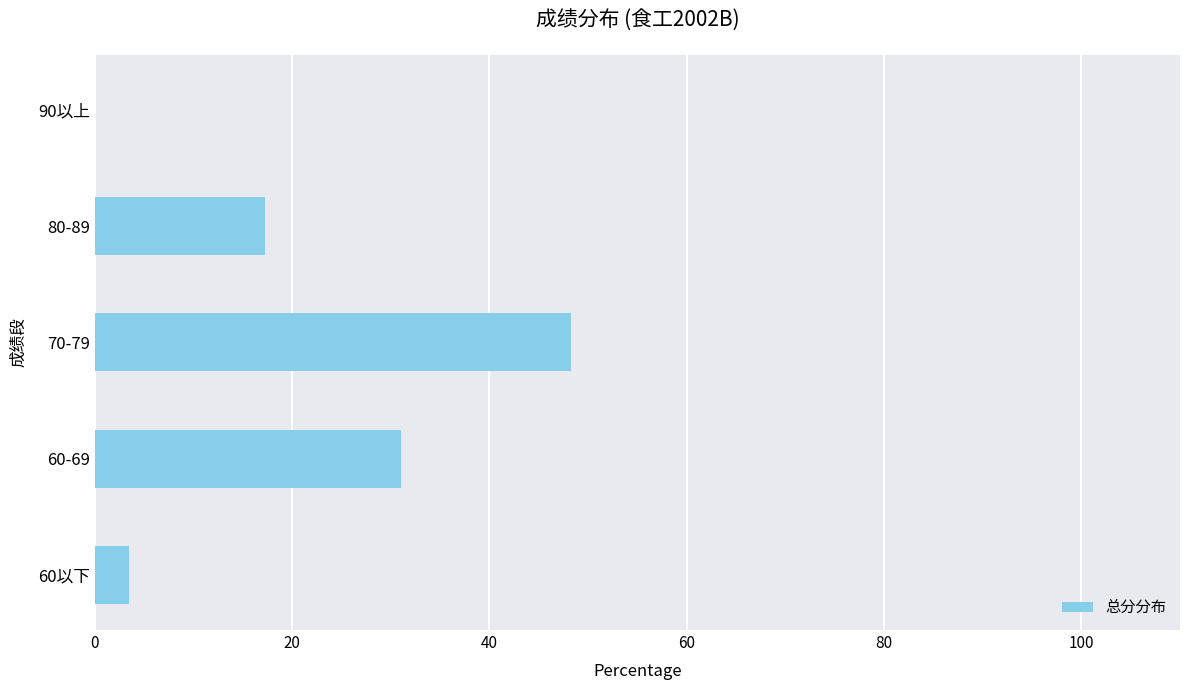

What is the approximate value at 70-79?

48.3